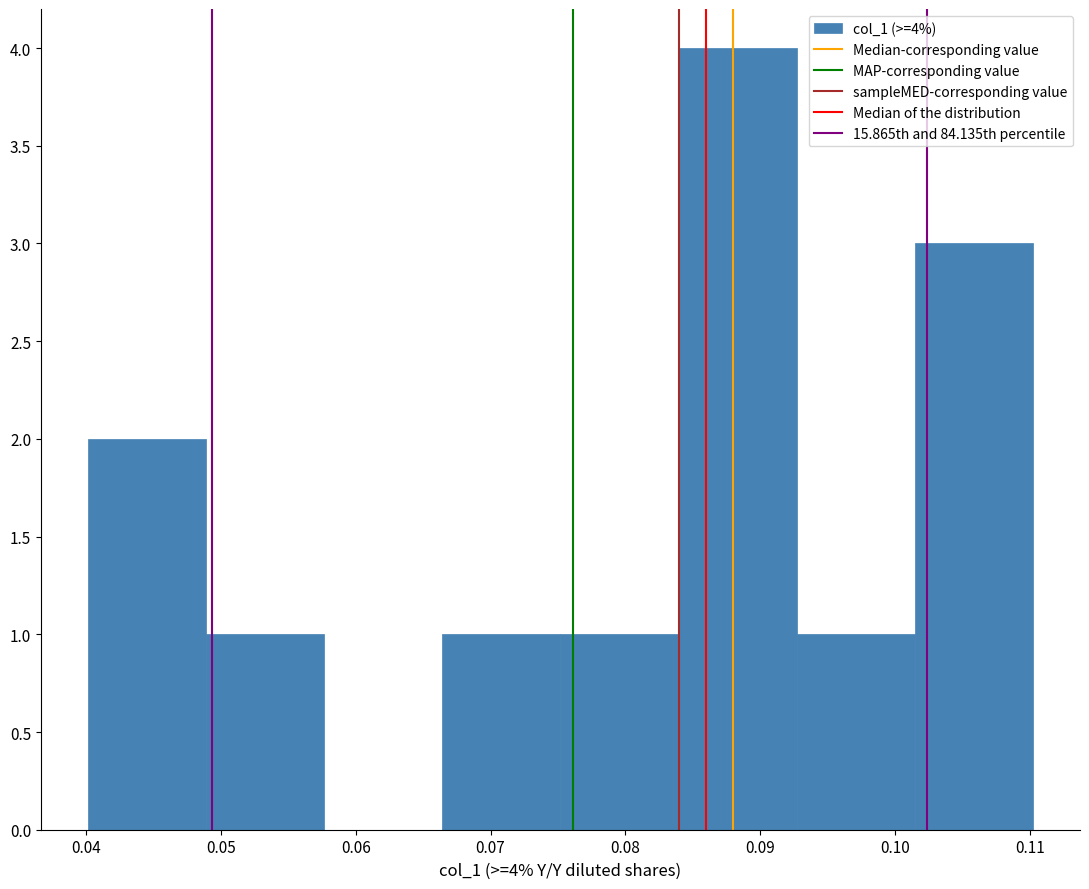

Which range on the x-axis has the tallest bar?

0.084 to 0.093